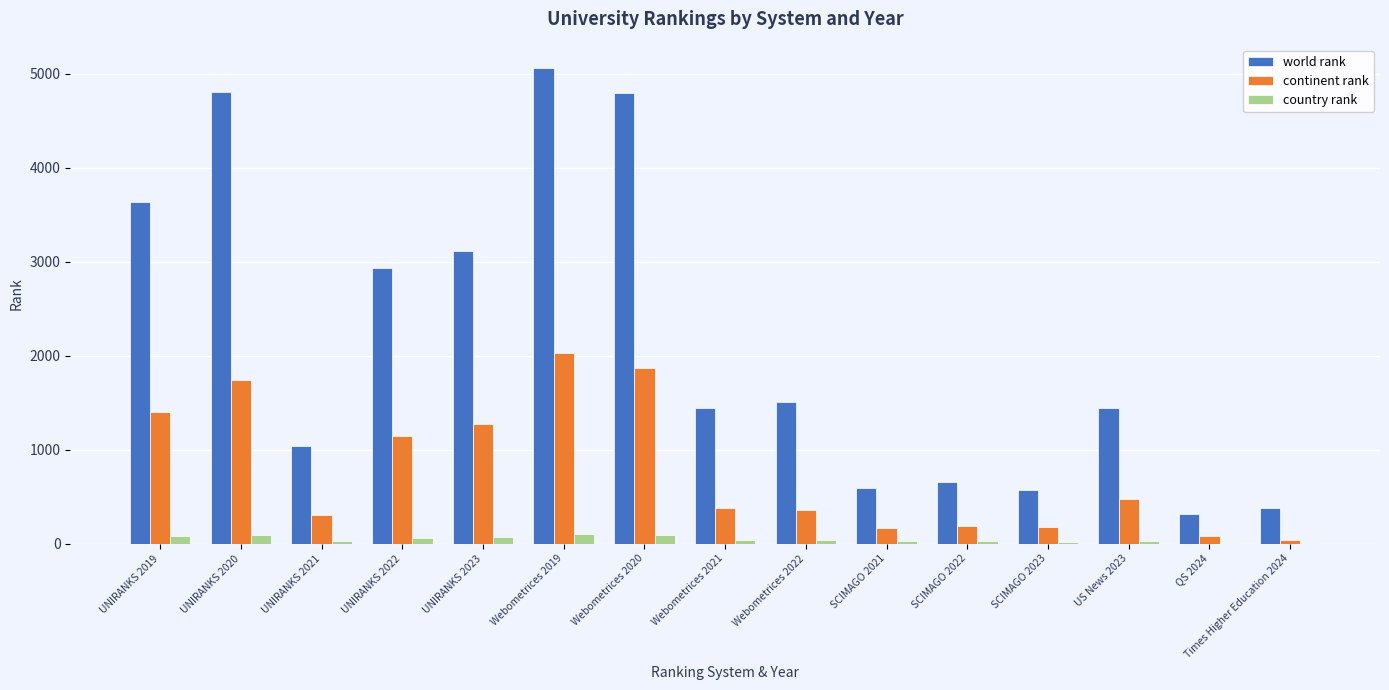

What is the maximum value for world rank?

5060